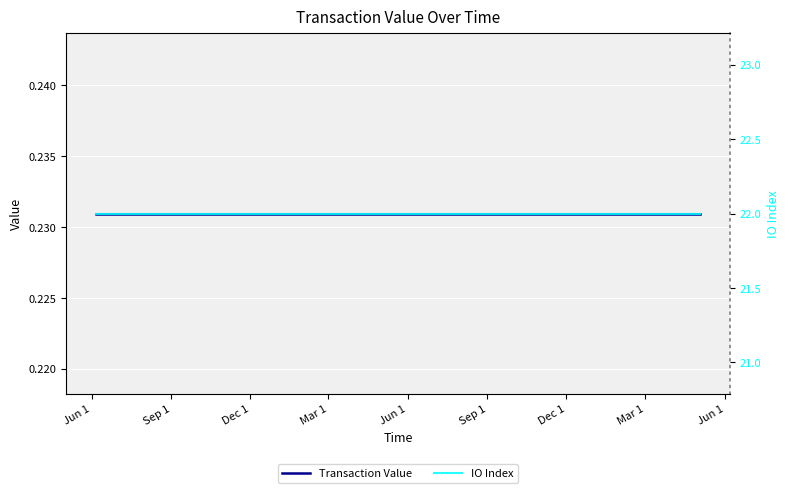

True or false: IO Index and Transaction Value intersect in this chart.

False